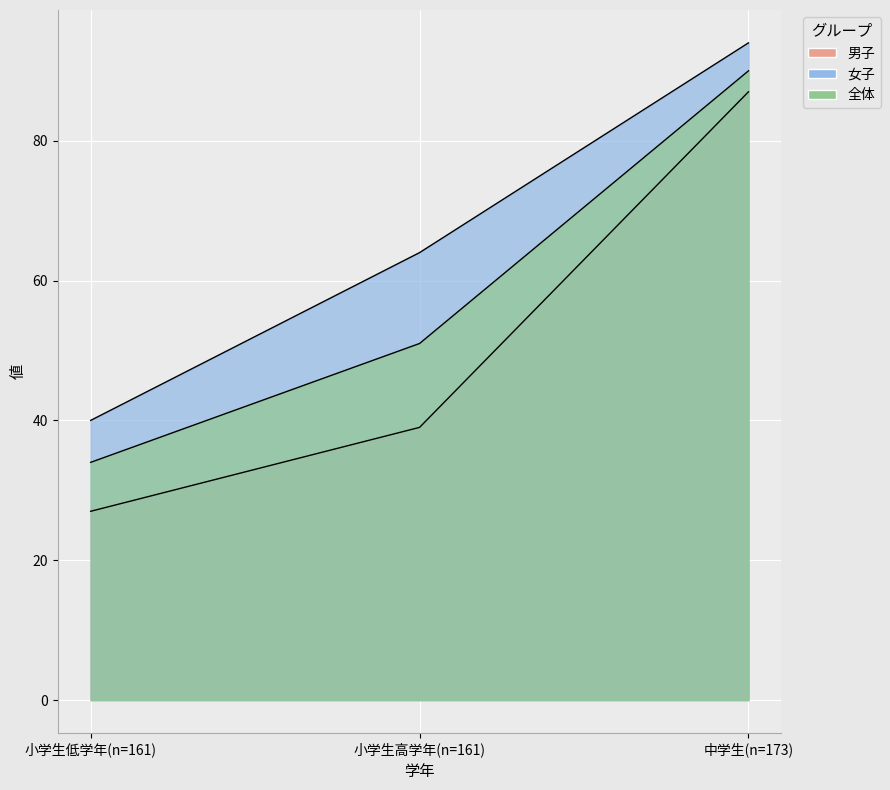

The value of 女子 at 小学生高学年(n=161) is 13. True or false?

False